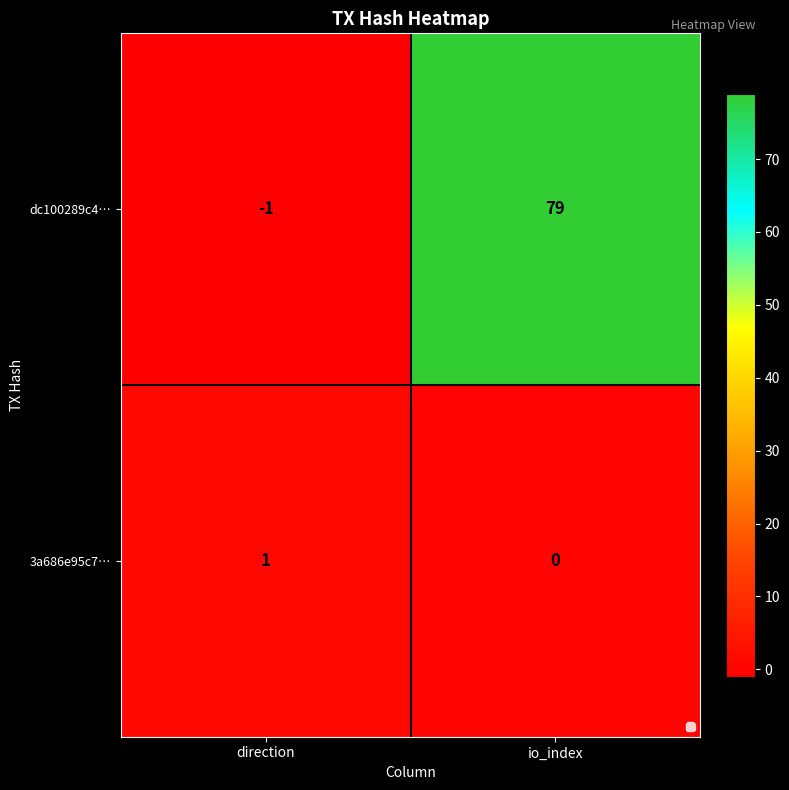

Which label corresponds to the largest value in the chart?

io_index